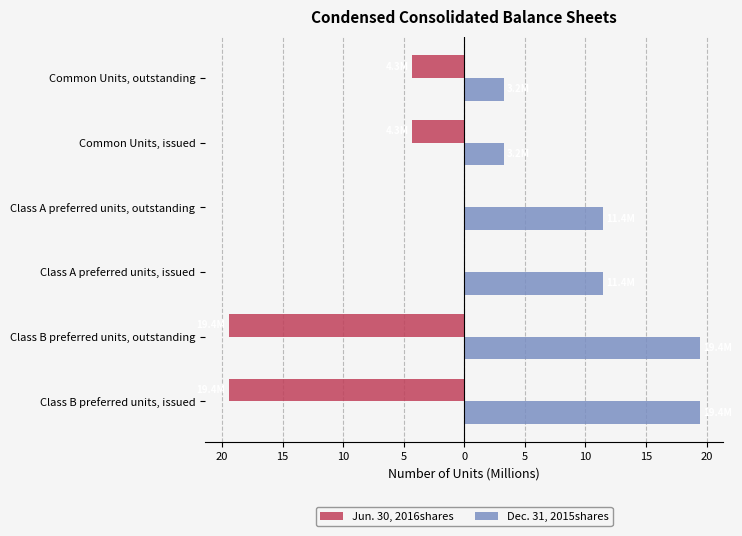

What is the minimum value shown in the chart?

-19.4